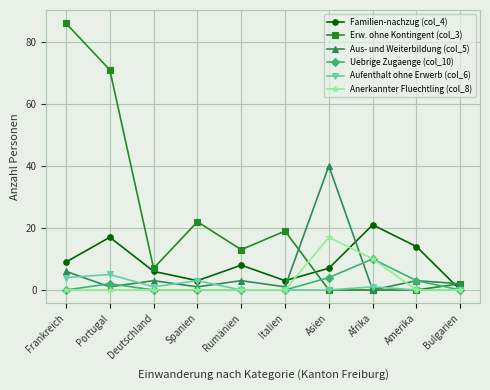

True or false: Anerkannter Fluechtling (col_8) and Aus- und Weiterbildung (col_5) cross at least once.

True